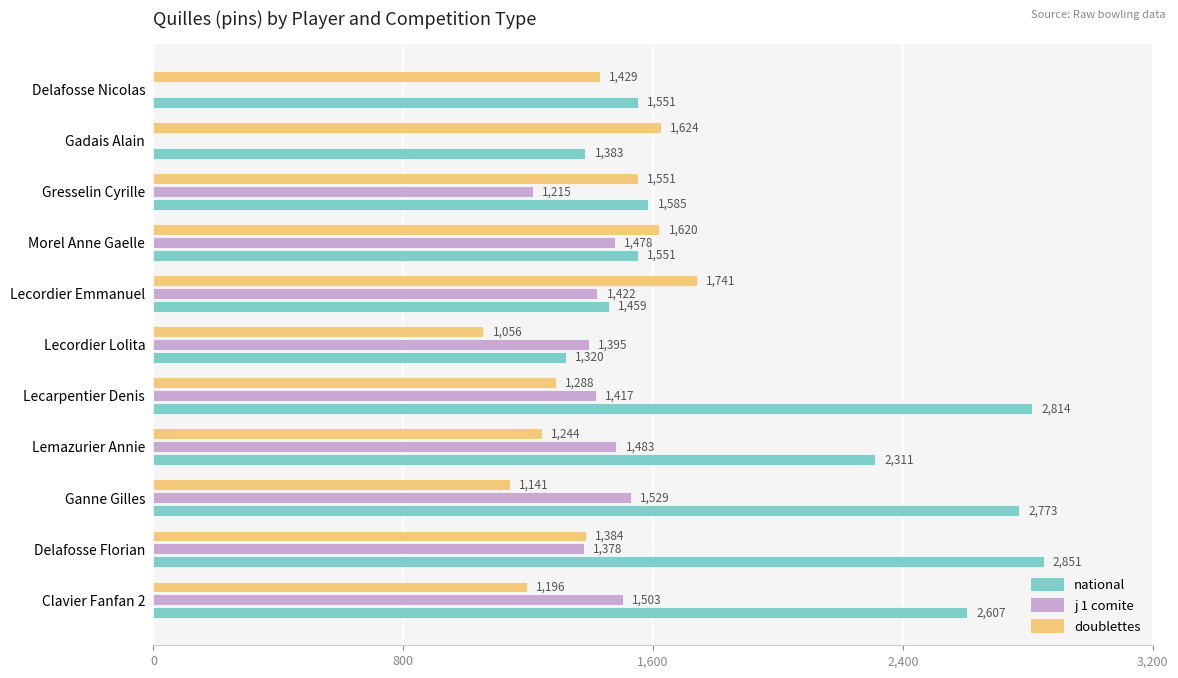

Count the number of categories in the chart.

11